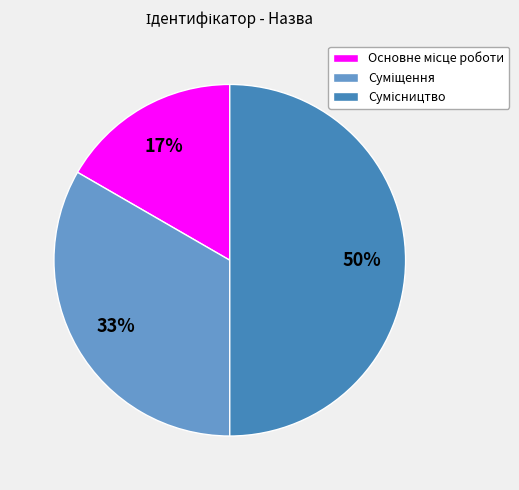

To the nearest percent, what is the average slice percentage?

33%